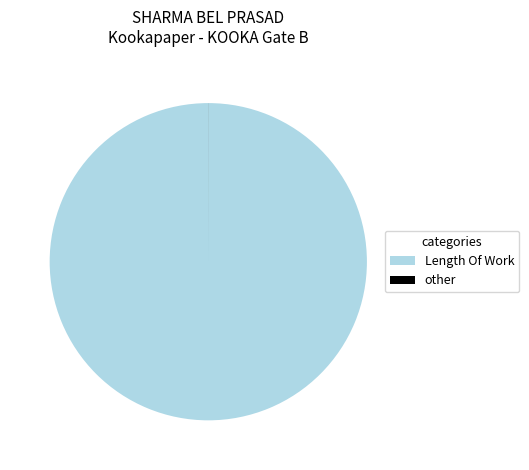

Is there any slice that represents more than half of the pie?

Yes